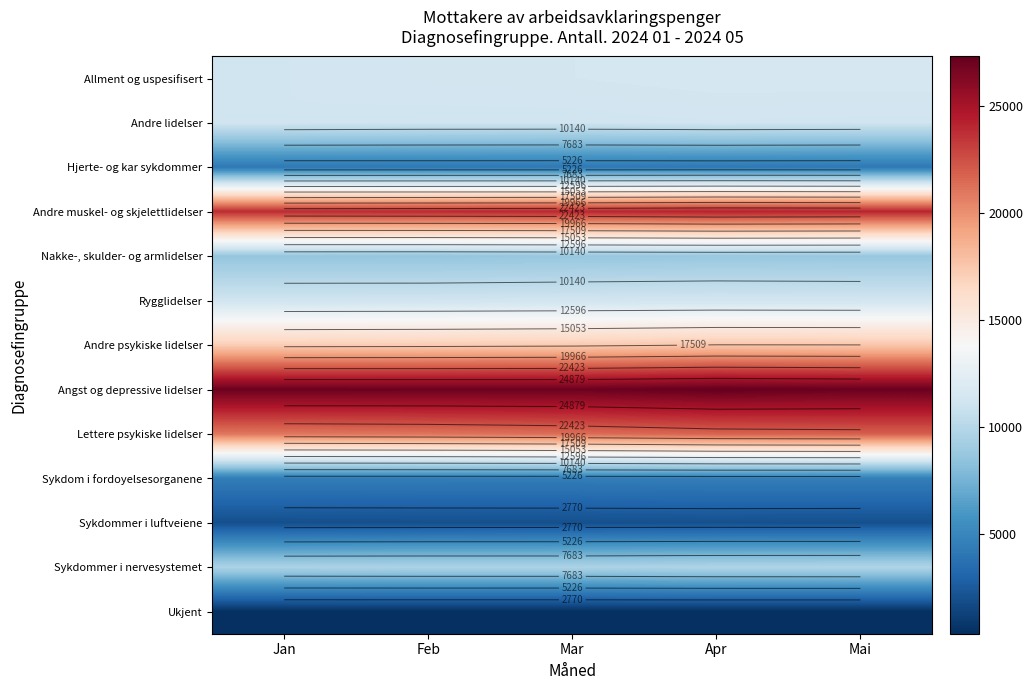

How many data points does each series have?

5